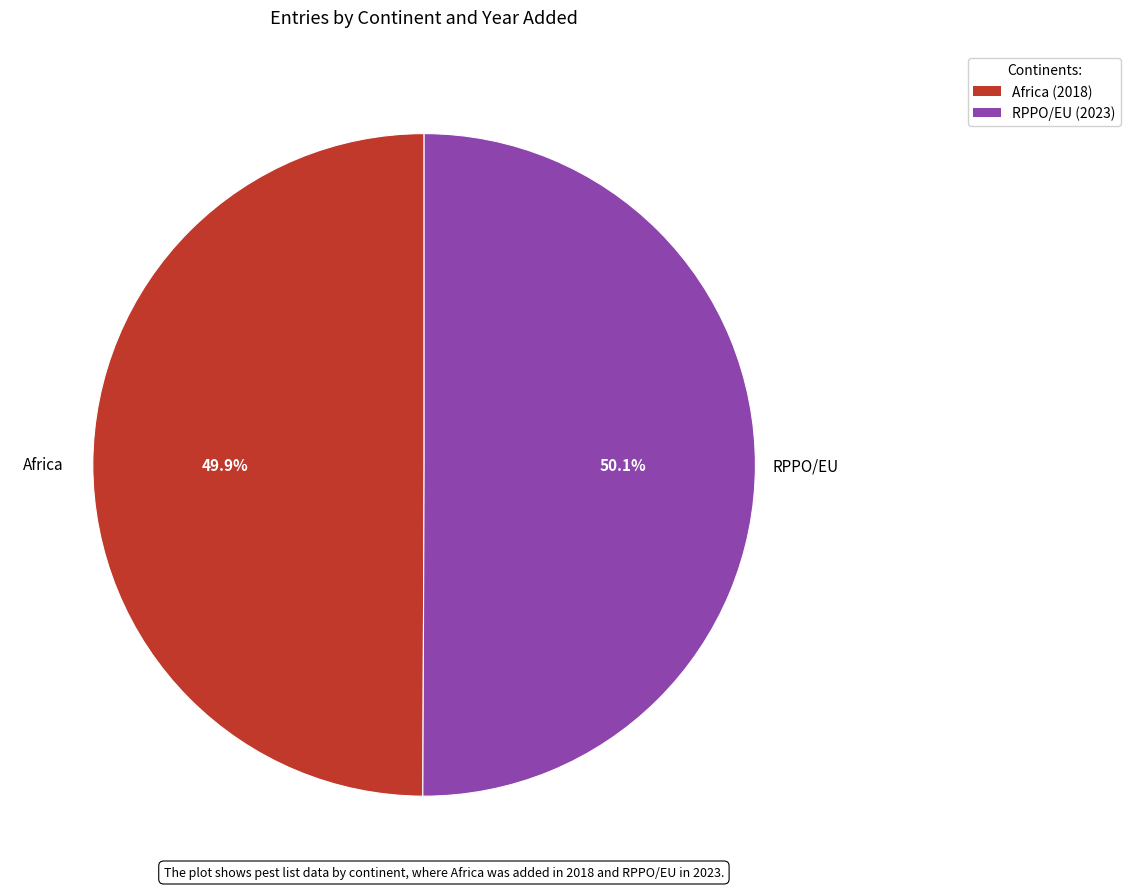

To the nearest percent, what percentage of the pie is Africa?

50%